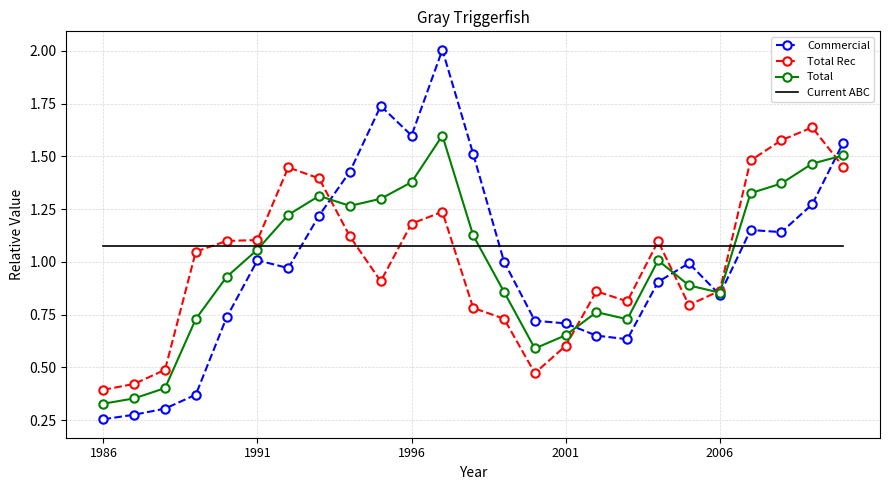

What are all the series names shown in the legend?

Commercial, Total Rec, Total, Current ABC